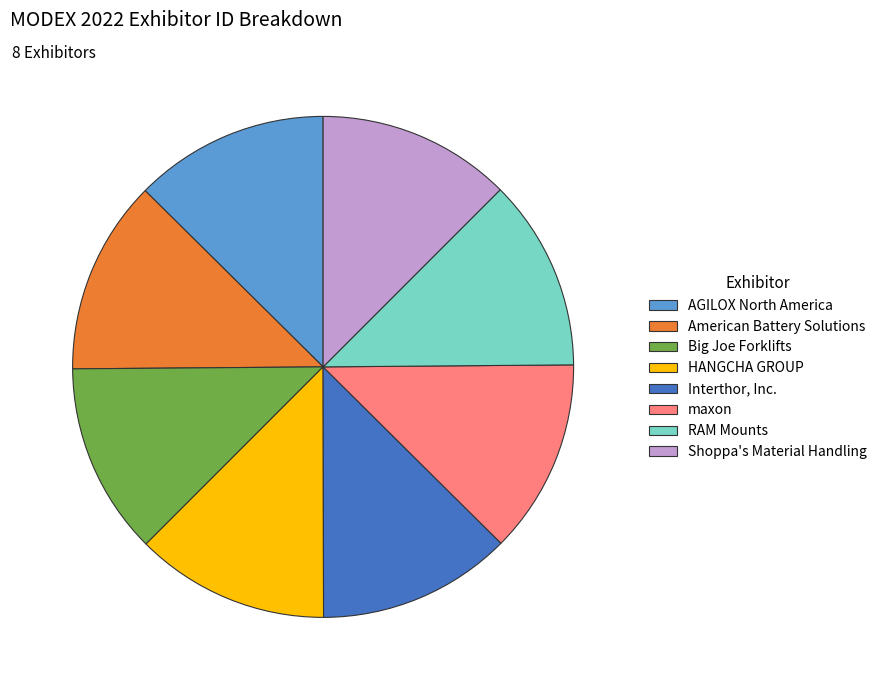

Is the sum of maxon and American Battery Solutions greater than half?

No